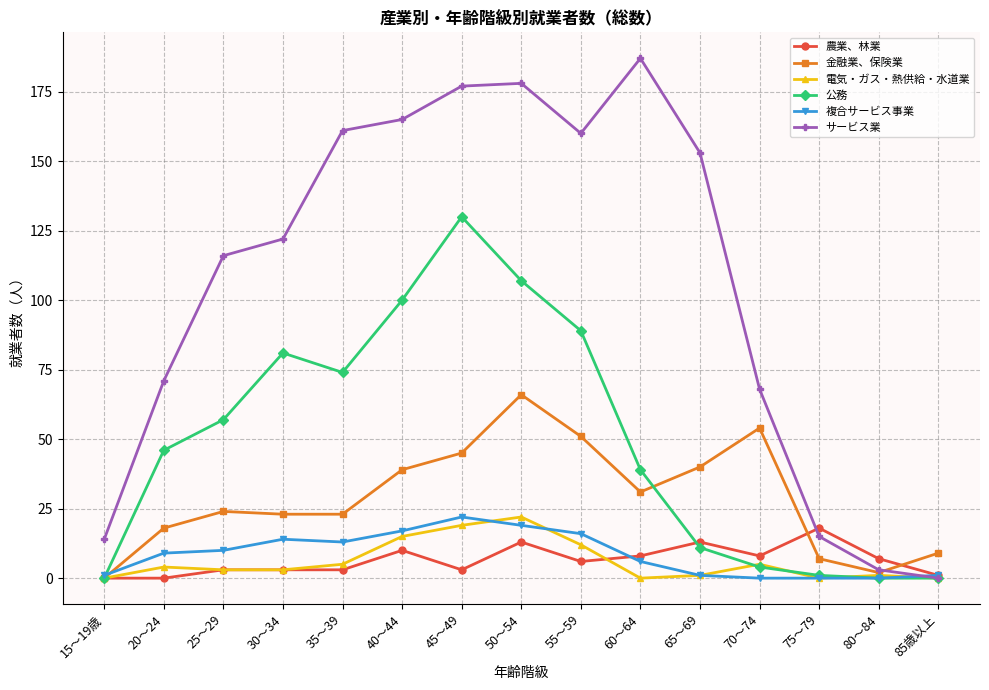

The value of 農業、林業 at 55～59 is 6. True or false?

True